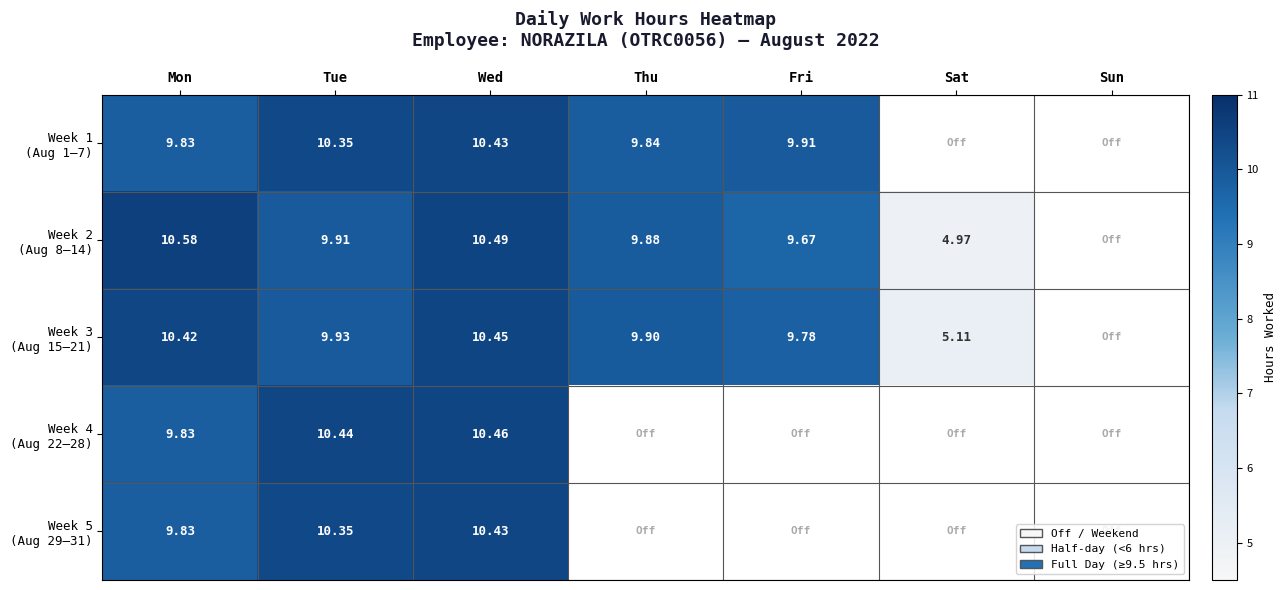

What is the sum of the Week 3 (Aug 15–21) values at Mon and Sat?

15.5